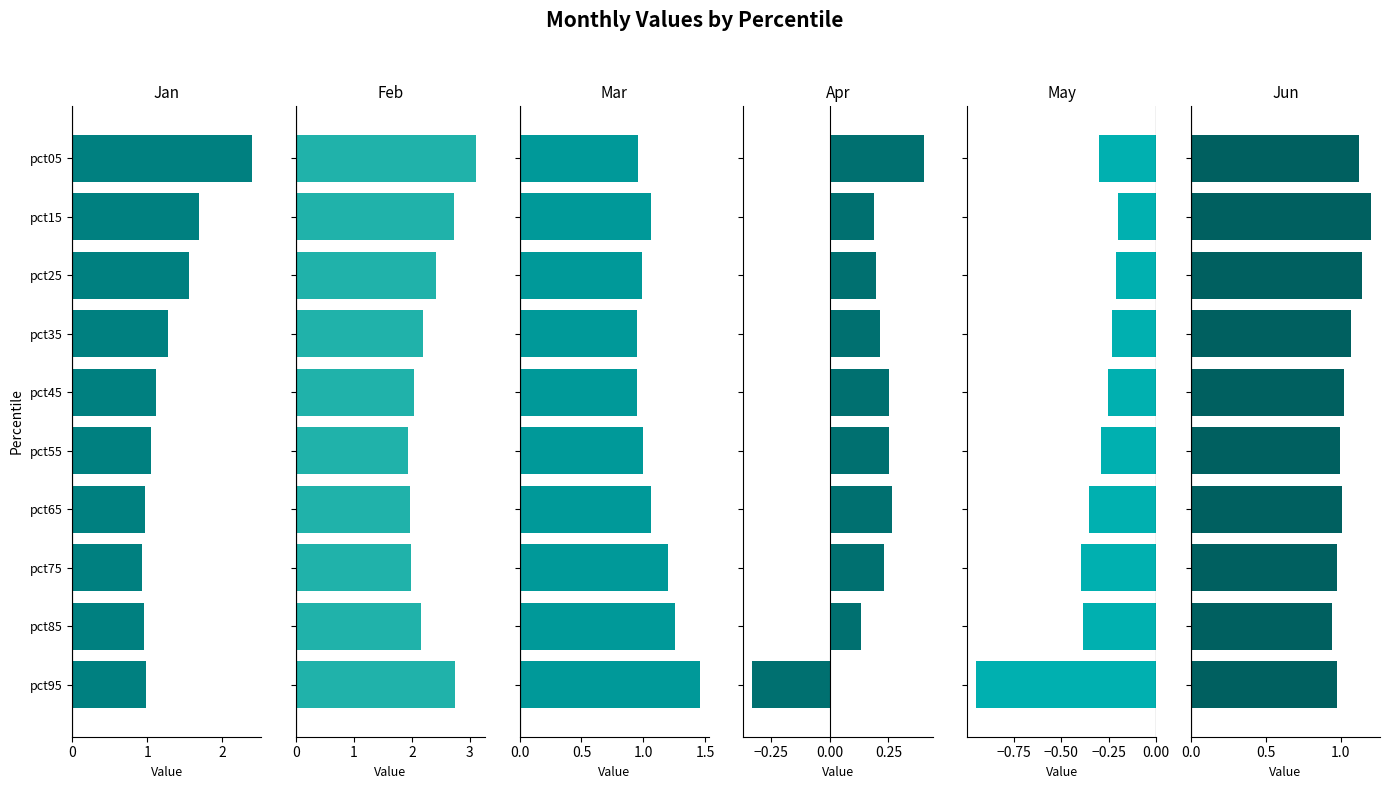

Is it true that Jun equals 0.6 at pct05?

False